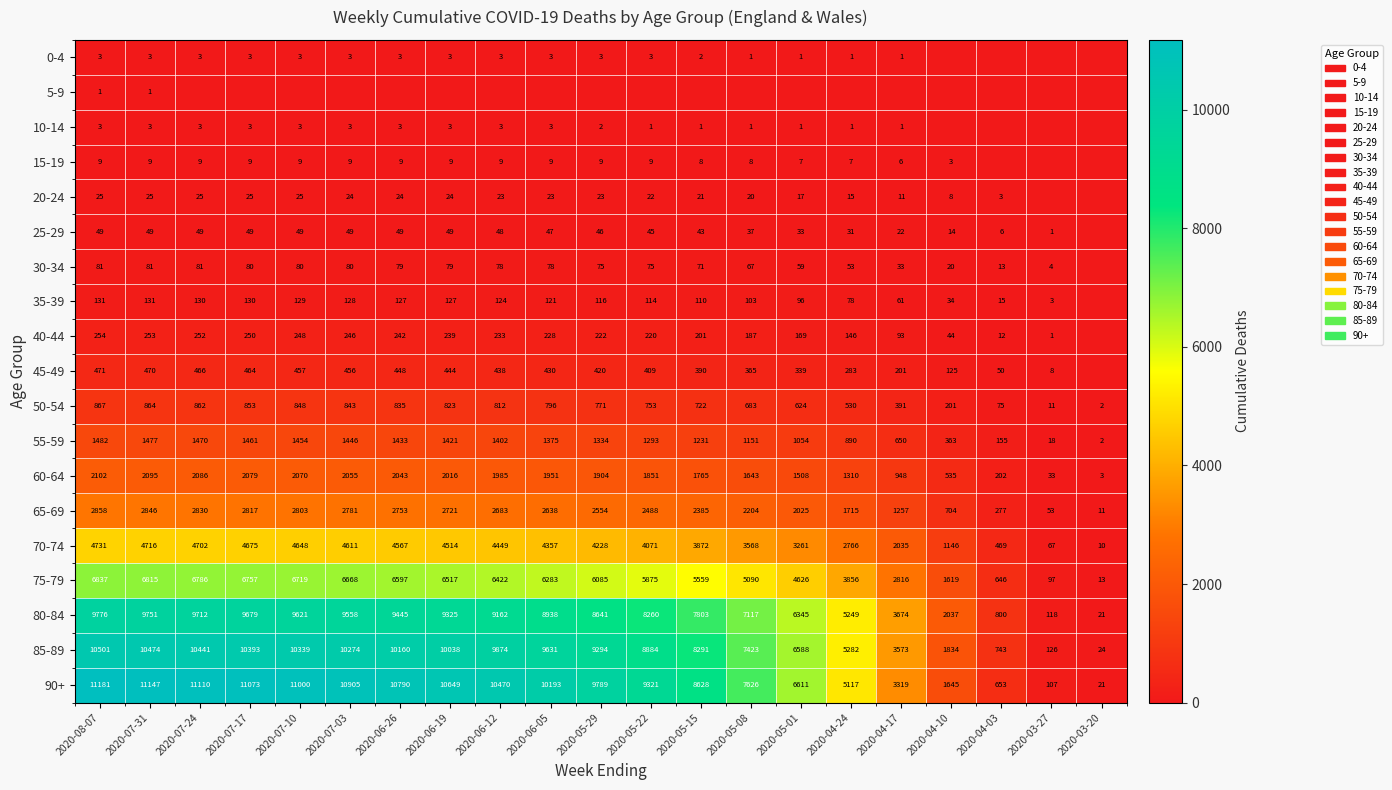

The value of 15-19 at 2020-04-24 is 7. True or false?

True